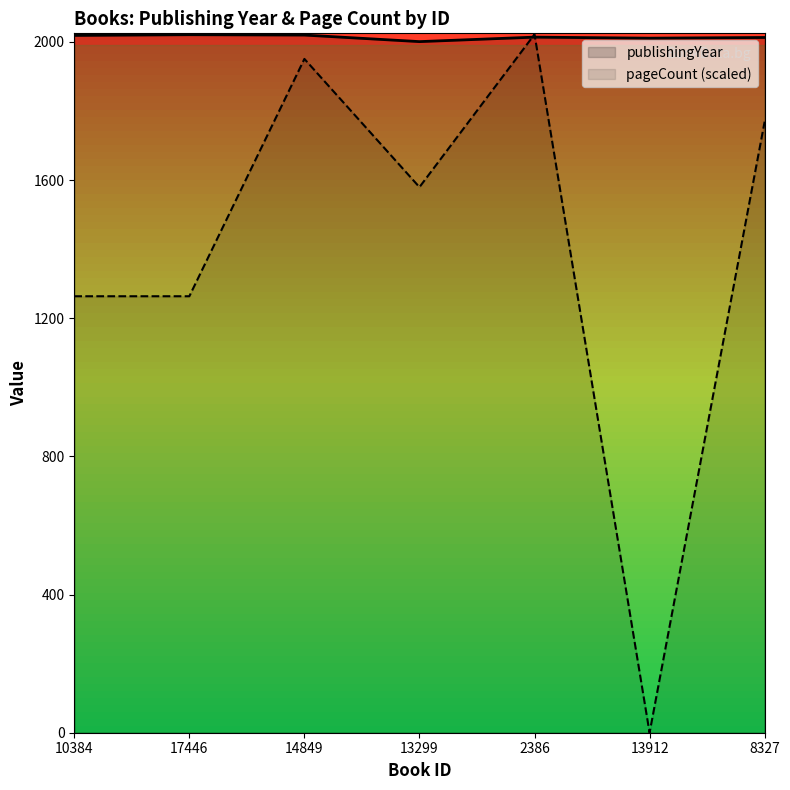

Which series has the largest total across all categories?

publishingYear